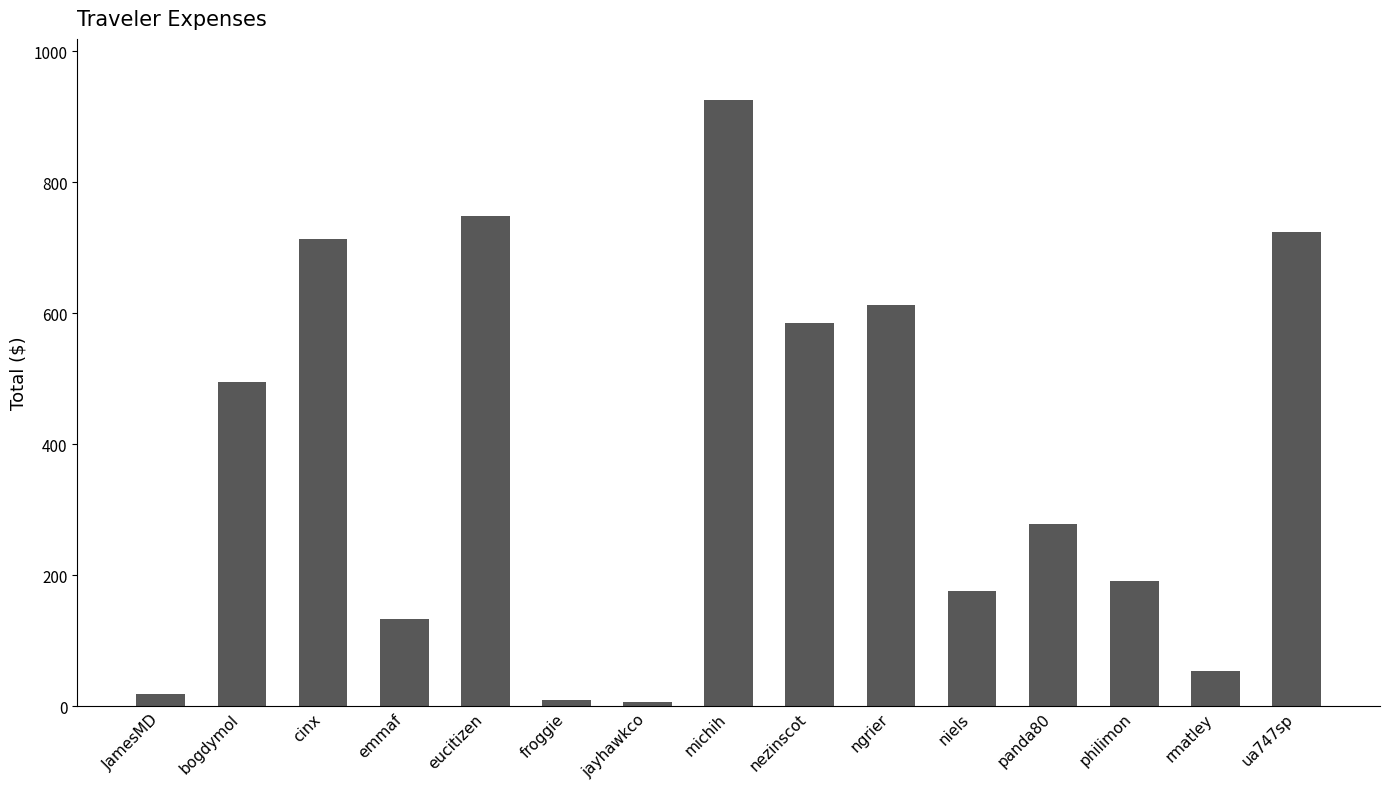

What is the sum of the values at eucitizen and panda80?

1027.4